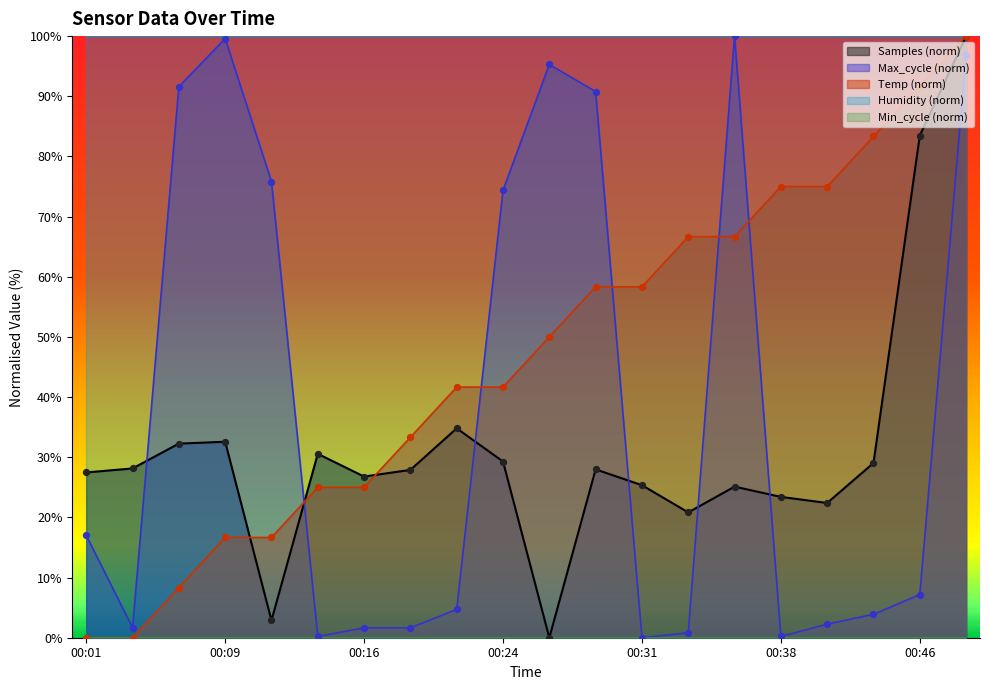

After their last crossing, which series has the higher values: Temp (norm) or Max_cycle (norm)?

Temp (norm)